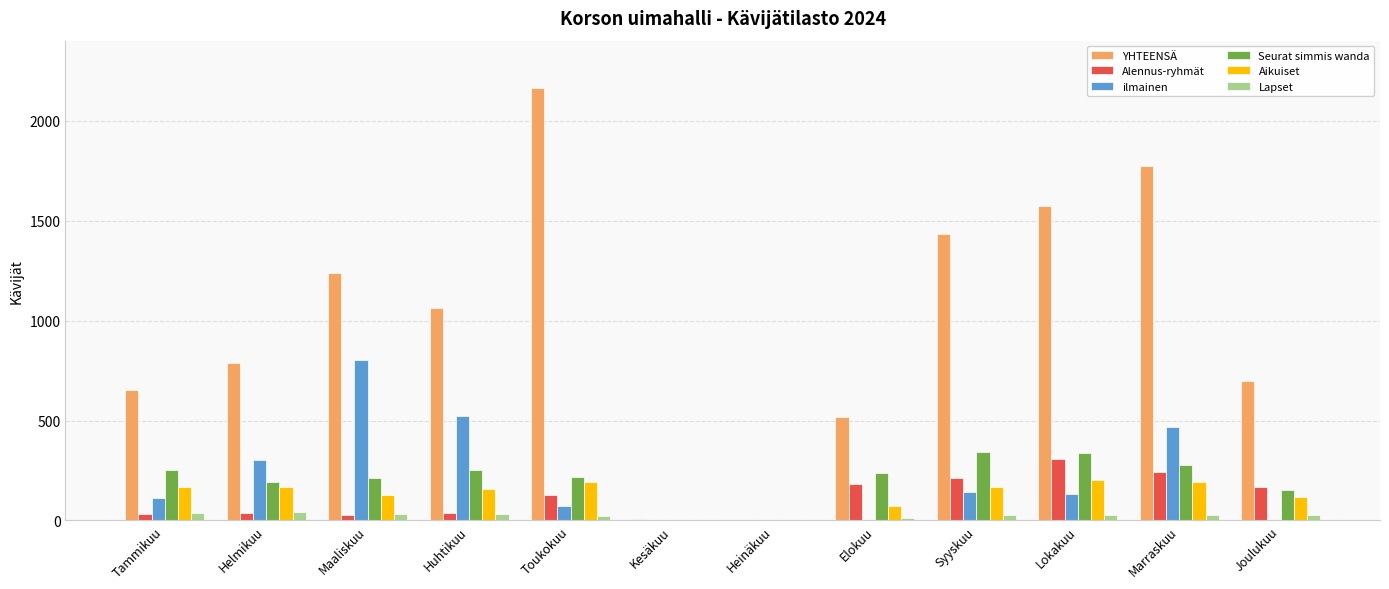

At which label does Seurat simmis wanda first exceed 238?

Tammikuu